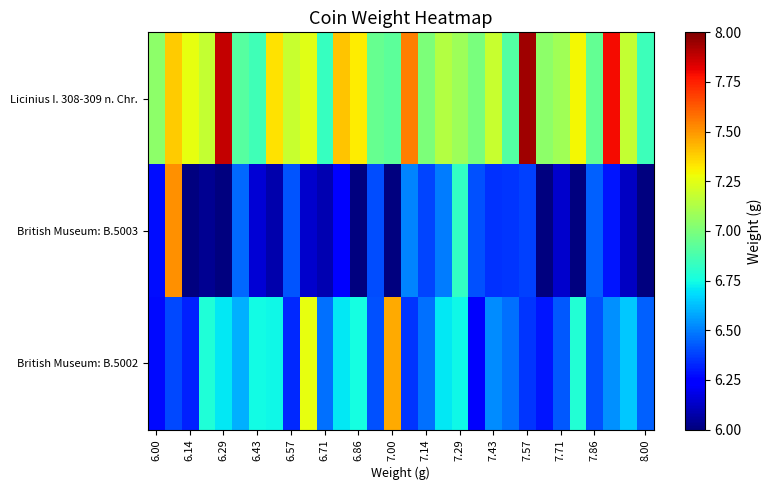

Which series has the largest total across all categories?

Licinius I. 308-309 n. Chr.